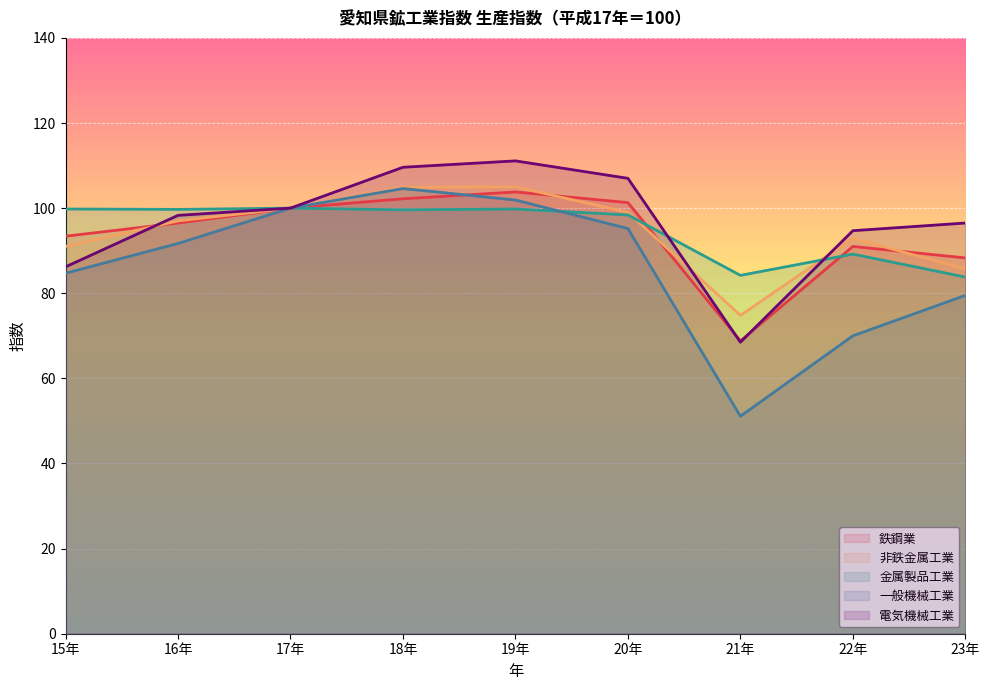

What is the difference between the maximum and second lowest values in the 非鉄金属工業 series?

19.3